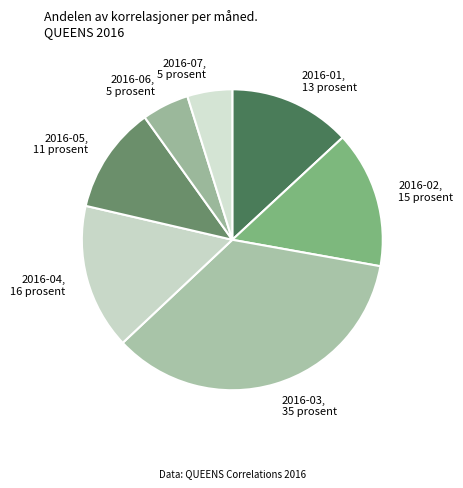

Is it true that 2016-01, 13 prosent is 22% of the pie?

False